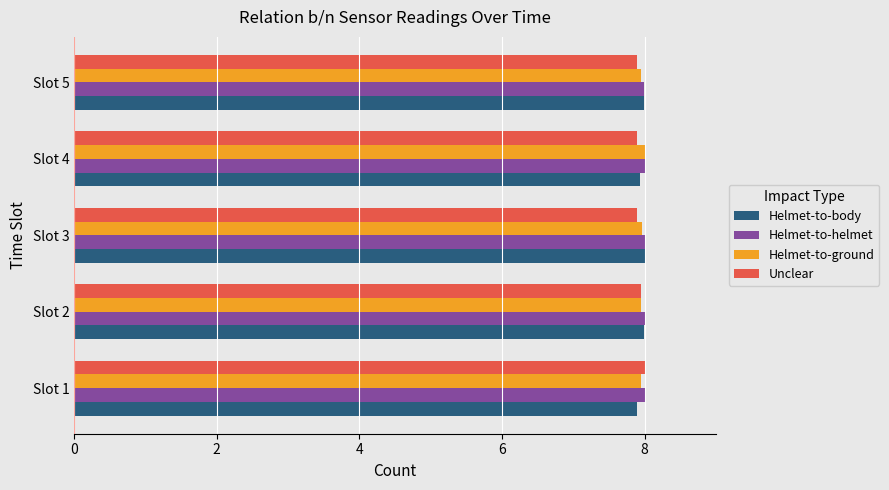

Count the number of data series in this chart.

4